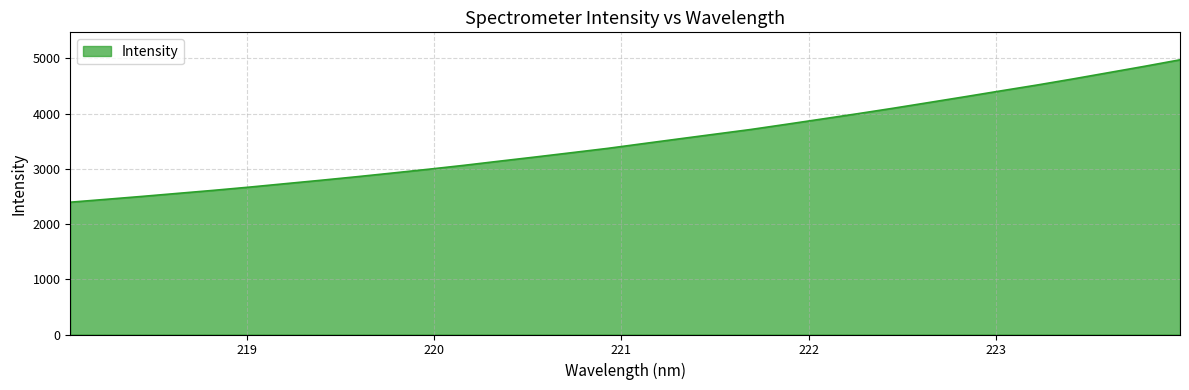

What is the greatest value displayed?

4975.8